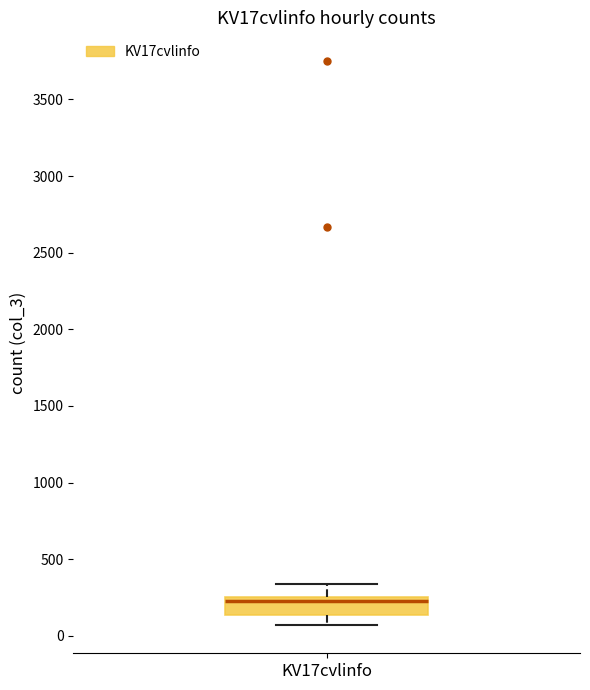

Transcribe this box plot: give where the median line is, the range the box spans, and where the two whiskers end, as read against the y-axis. The values are not printed on the chart, so give them approximately, as read against the axis.

median 250 (just below the box's upper edge), box 150 to 250, whiskers 50 to 350